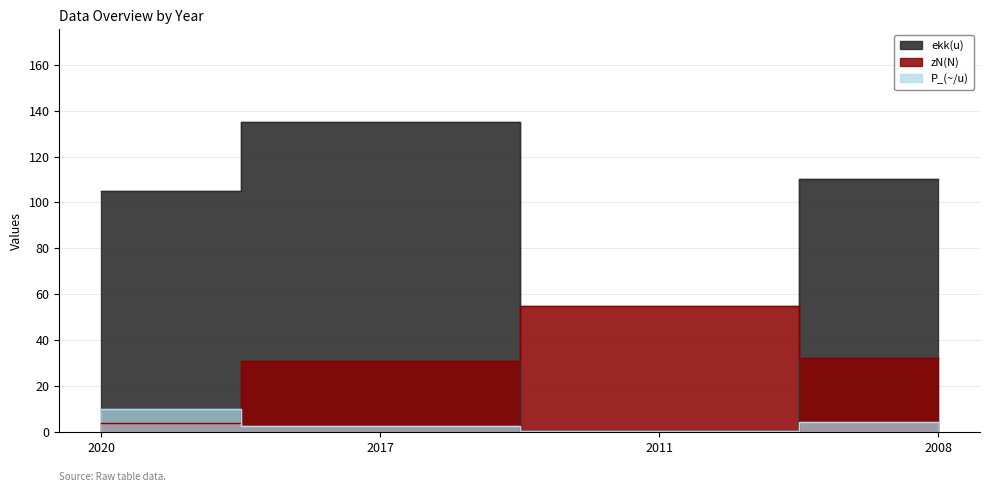

What is the value of the P_(~/u) point at the 3rd from the left?

0.3